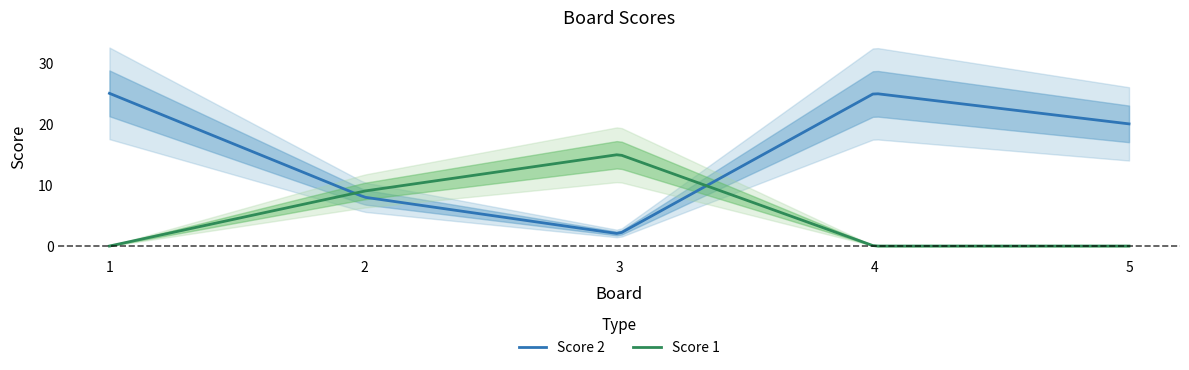

At which category does Score 2 reach its first local valley?

3